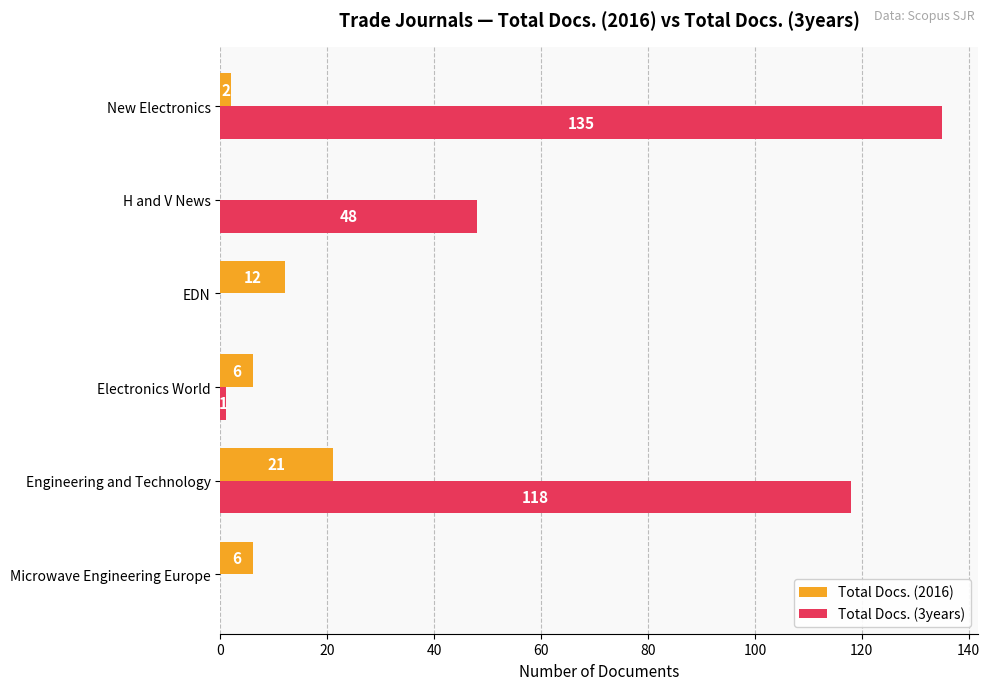

At which category is the sum across all series the highest?

Engineering and Technology